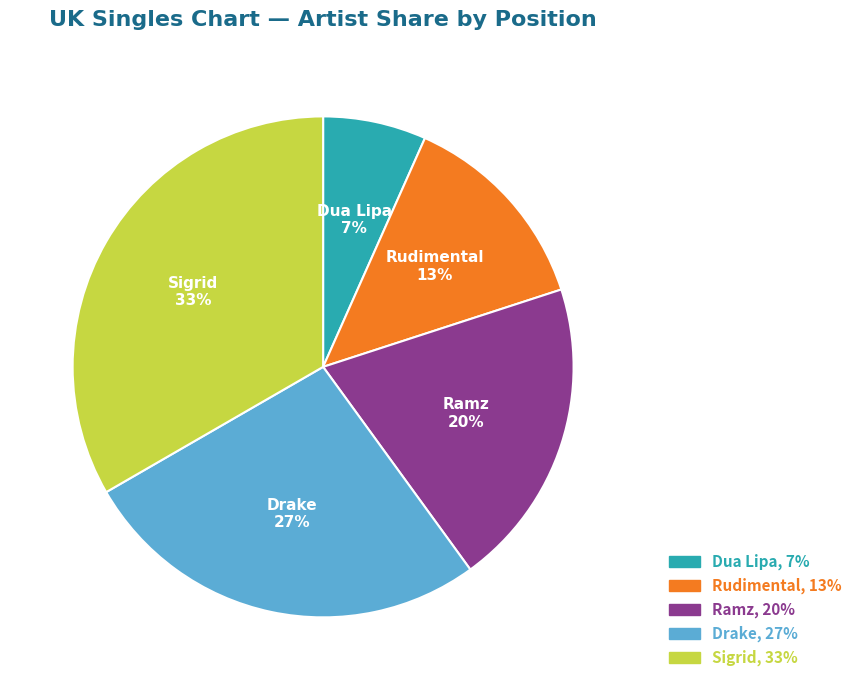

The Rudimental slice represents 26% of the pie. True or false?

False